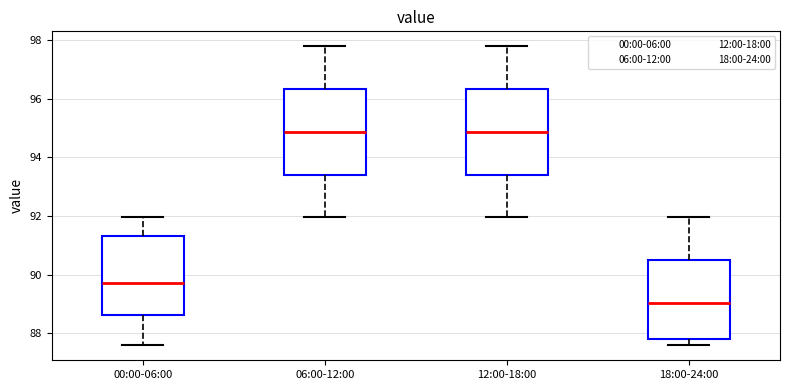

Where does the median line of the box for 18:00-24:00 sit on the y-axis? The values are not printed on the chart, so give them approximately, as read against the axis.

89.0